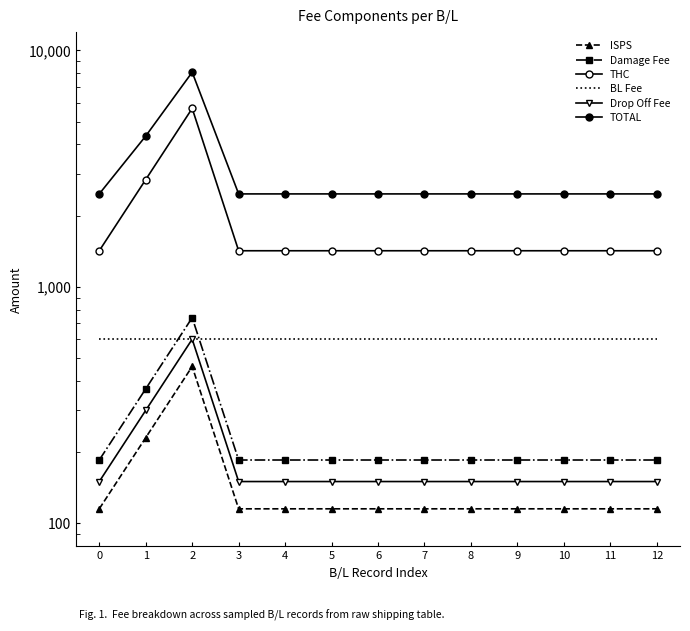

Which series has the largest total across all categories?

TOTAL